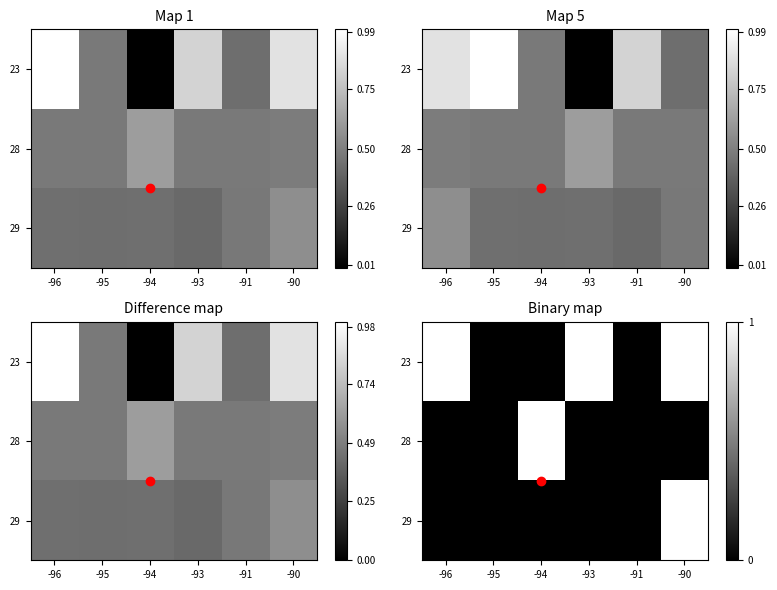

Which label corresponds to the smallest value in the chart?

-95